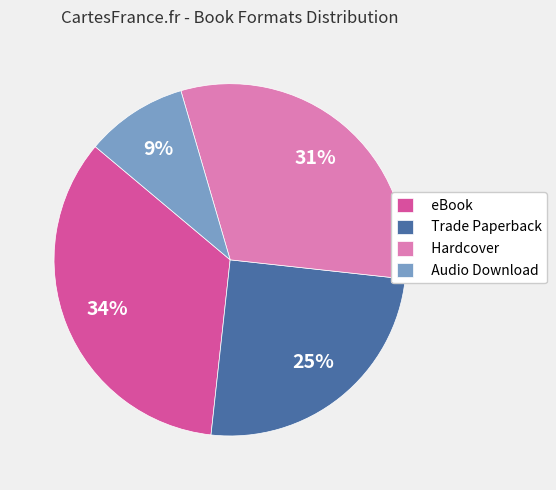

Is there a majority slice in this chart?

No